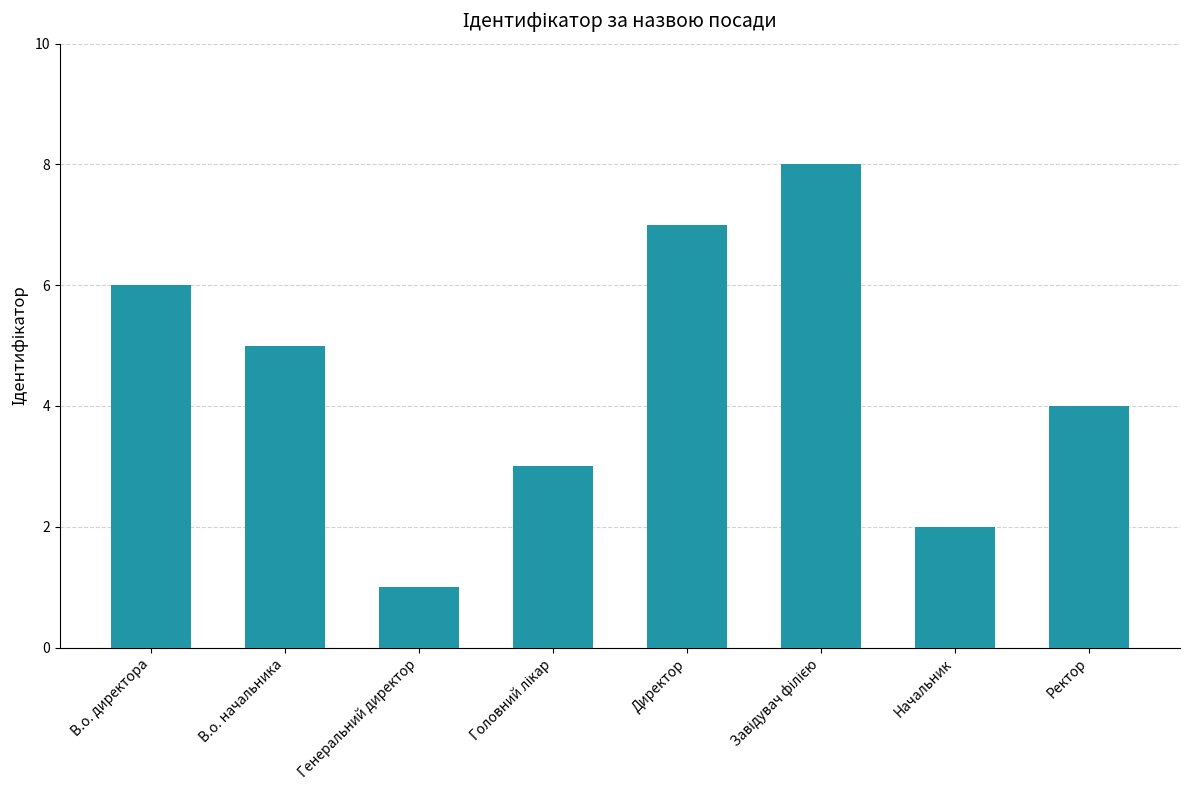

At which label is the value closest to 4?

Ректор